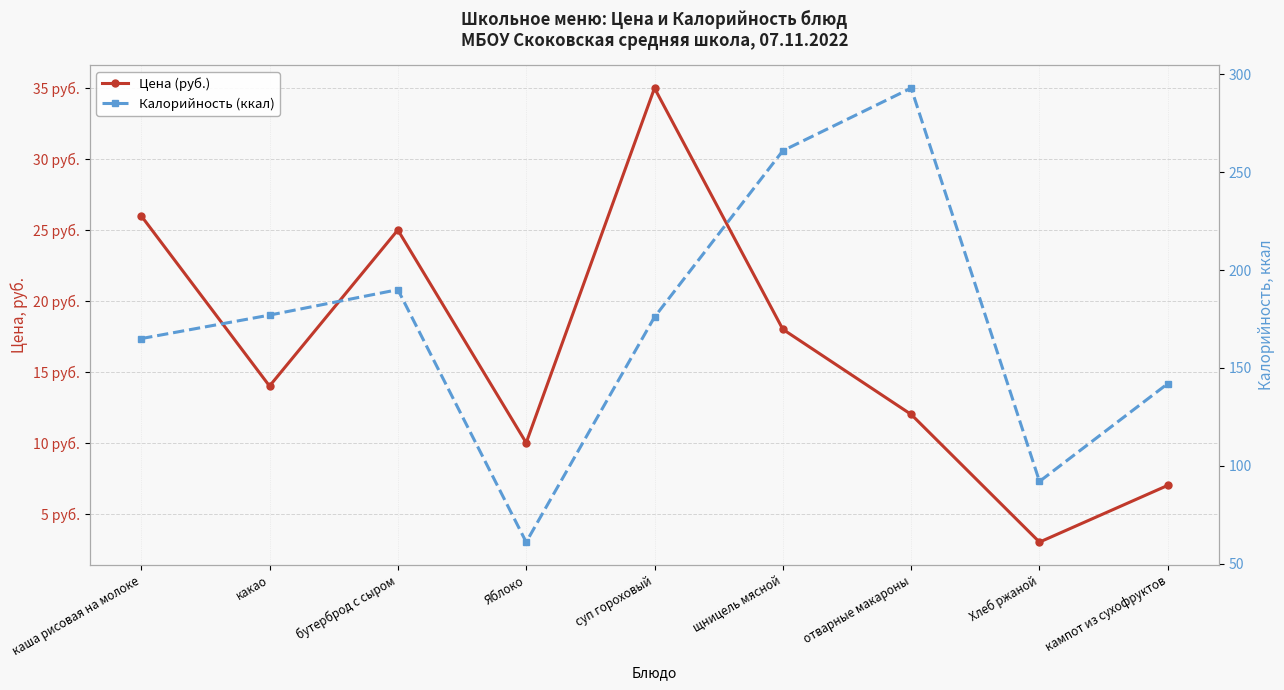

What is the total value across all series at Яблоко?

71